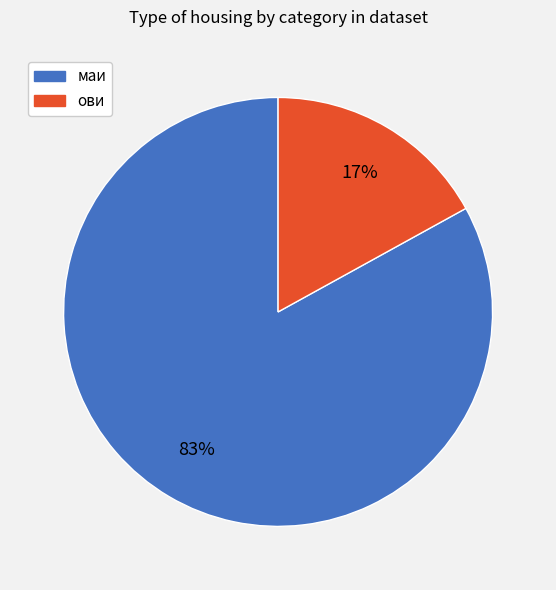

What is the smallest slice in the pie chart?

ови